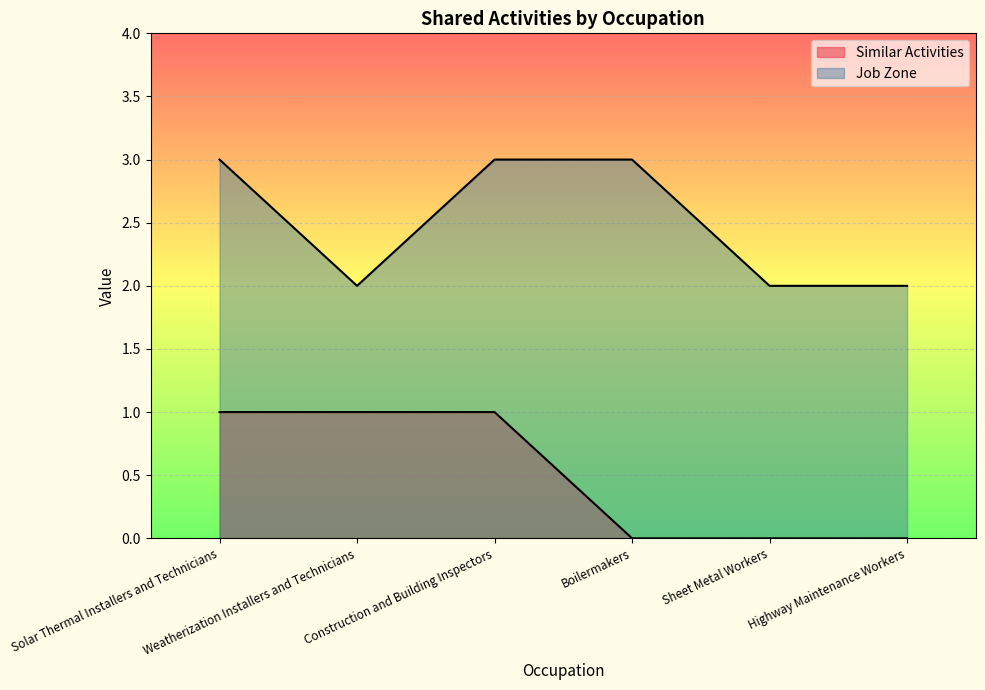

The value of Job Zone at Highway Maintenance Workers is 2. True or false?

True